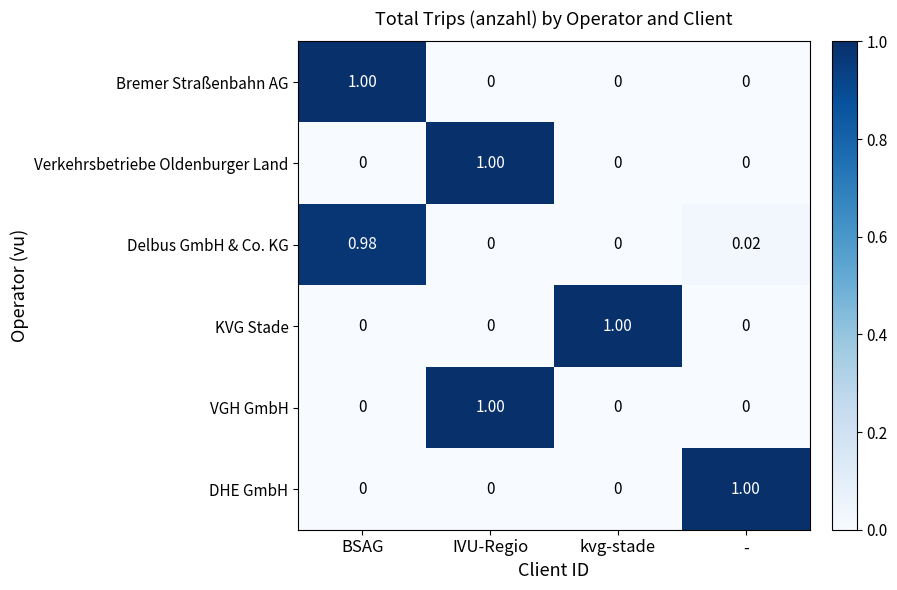

Is the value of Delbus GmbH & Co. KG at - greater than the value of Verkehrsbetriebe Oldenburger Land at kvg-stade?

Yes